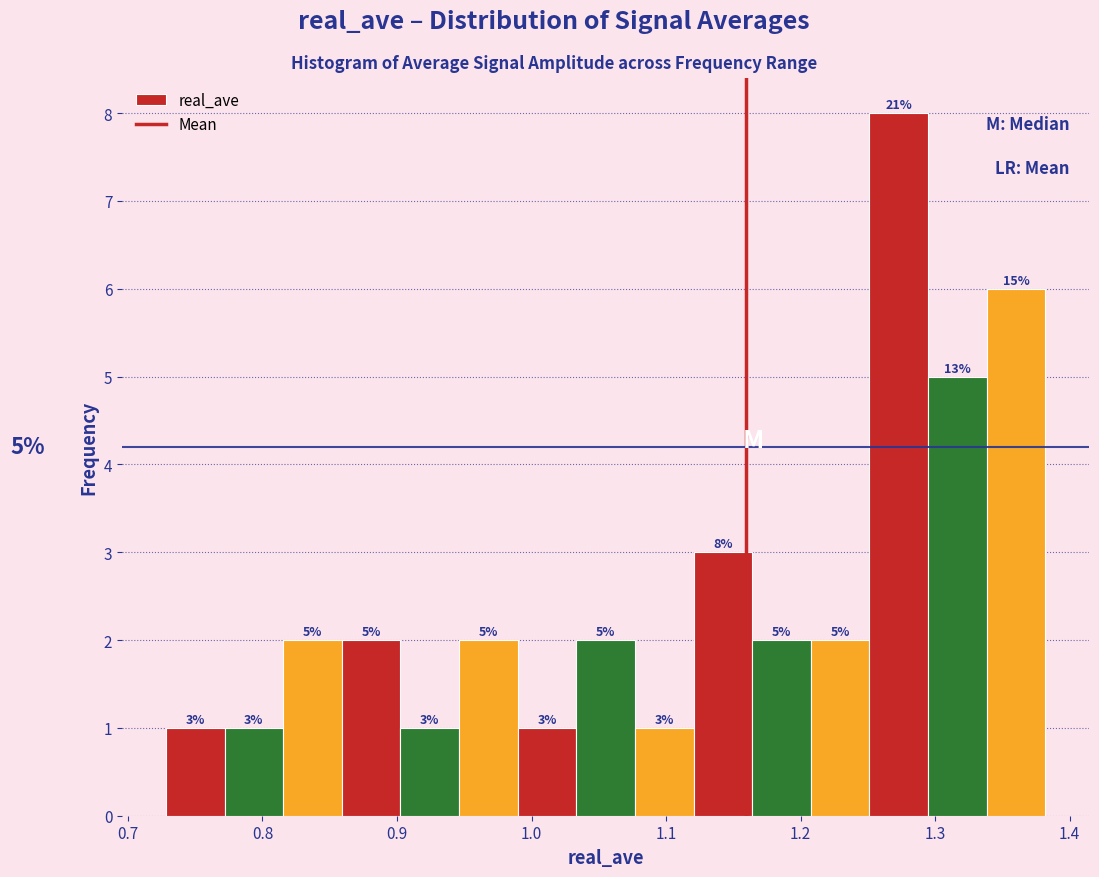

Over which range of the x-axis is the bar tallest?

1.25 to 1.29